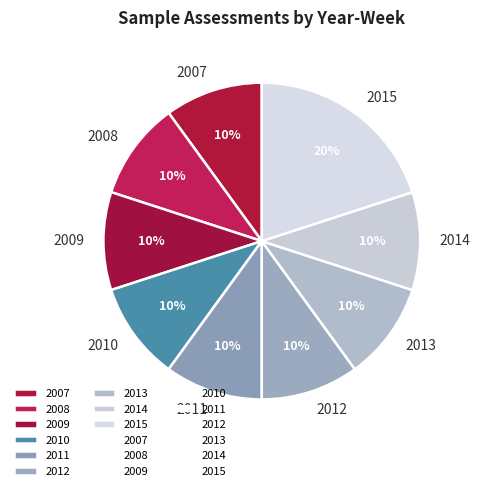

Approximately how many times larger is the value at 2015 compared to 2009?

2.0